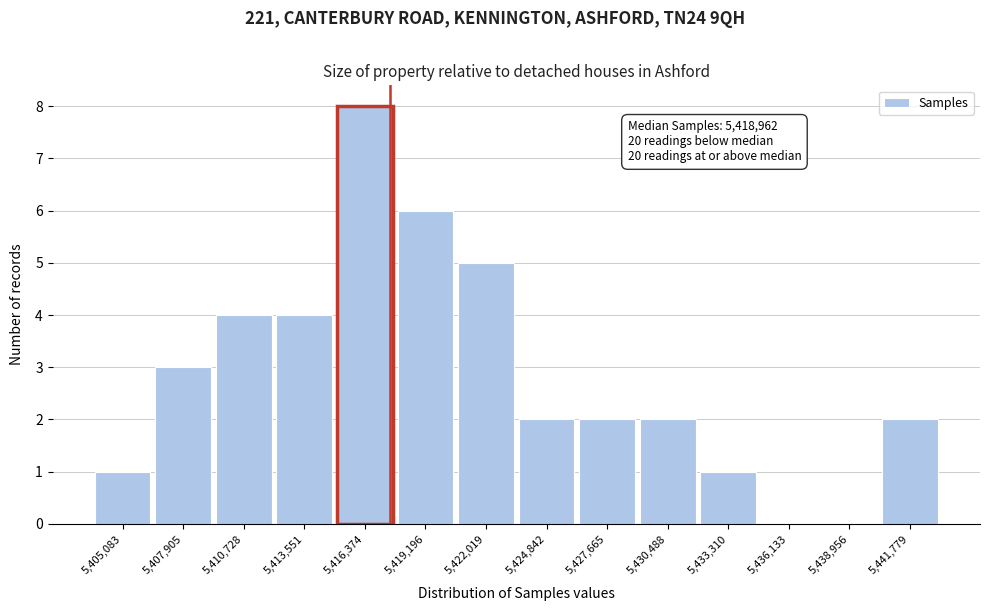

Reading left to right, what are all the values shown in this chart?

5,405,083=1	5,407,905=3	5,410,728=4	5,413,551=4	5,416,374=8	5,419,196=6	5,422,019=5	5,424,842=2	5,427,665=2	5,430,488=2	5,433,310=1	5,436,133=0	5,438,956=0	5,441,779=2